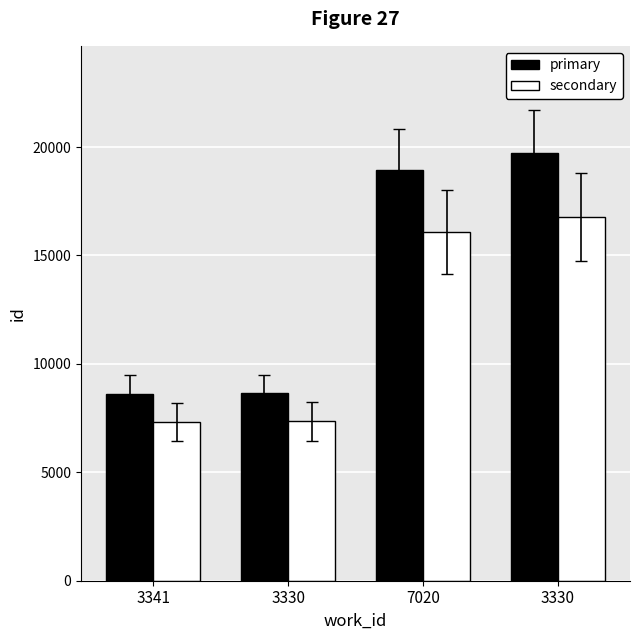

What is the difference between the primary values at 7020 and 3330?

800.0